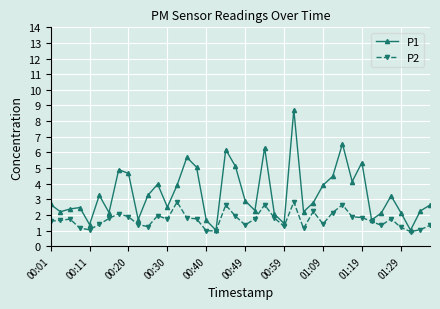

How many categories are shown in the chart?

40